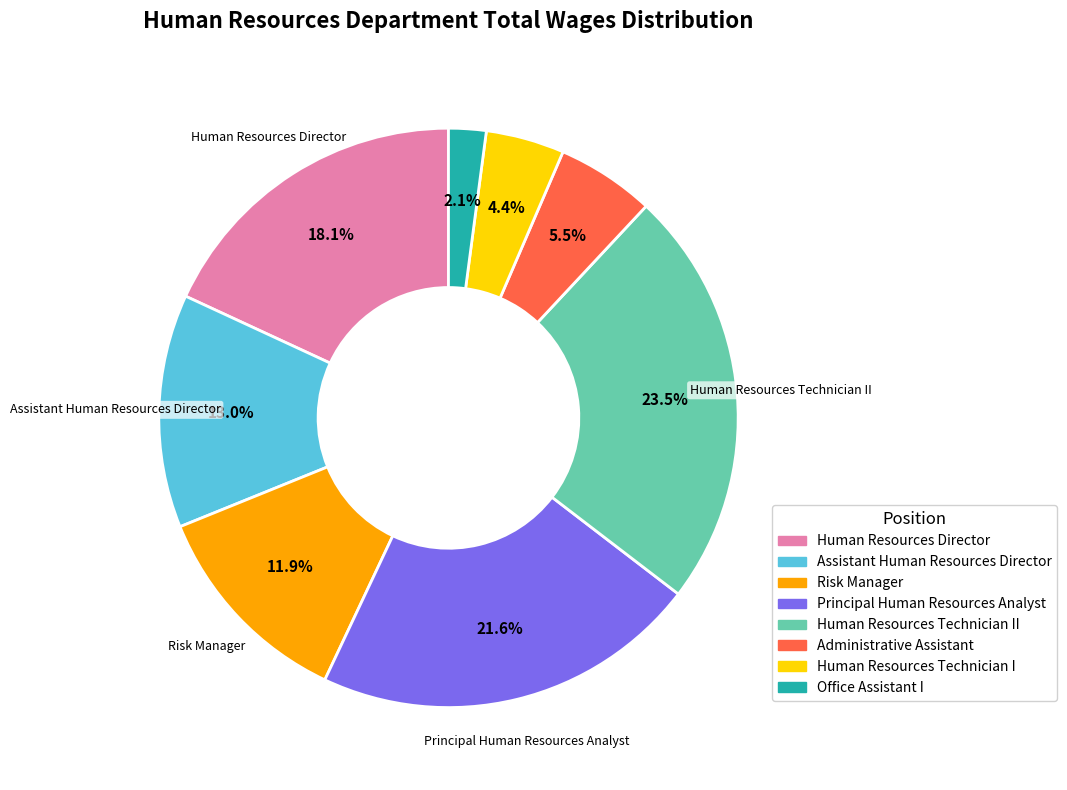

How much of the chart is everything except Risk Manager?

88.1%